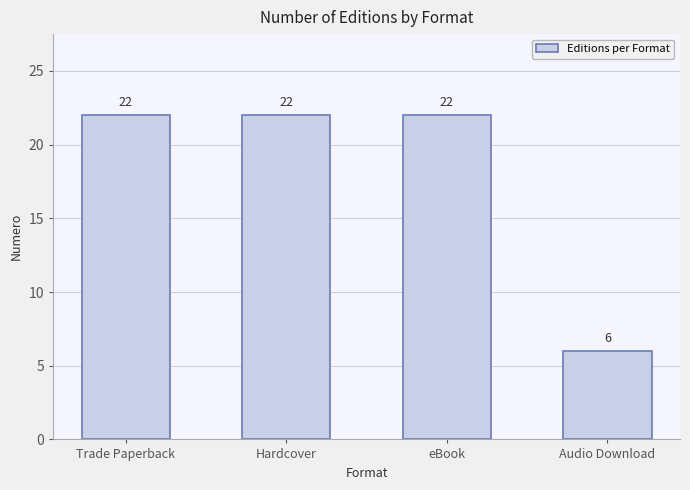

Reading left to right, extract all data points from this chart.

22	22	22	6